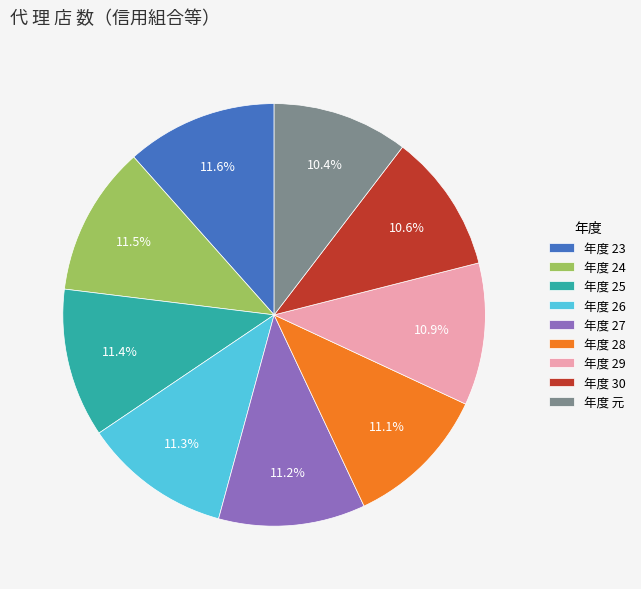

Combined, what portion of the pie is 年度 29 and 年度 27?

22.1%